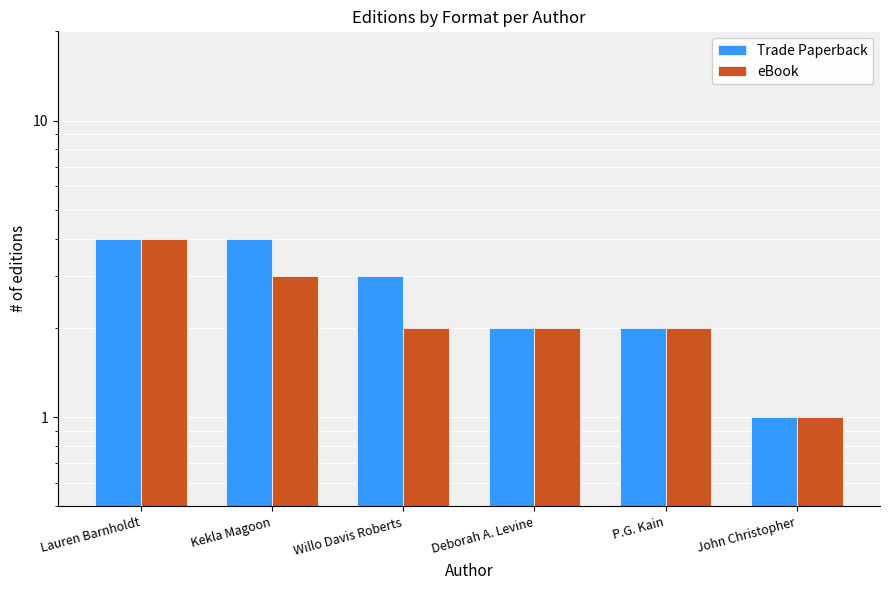

How many bars are there in total?

12